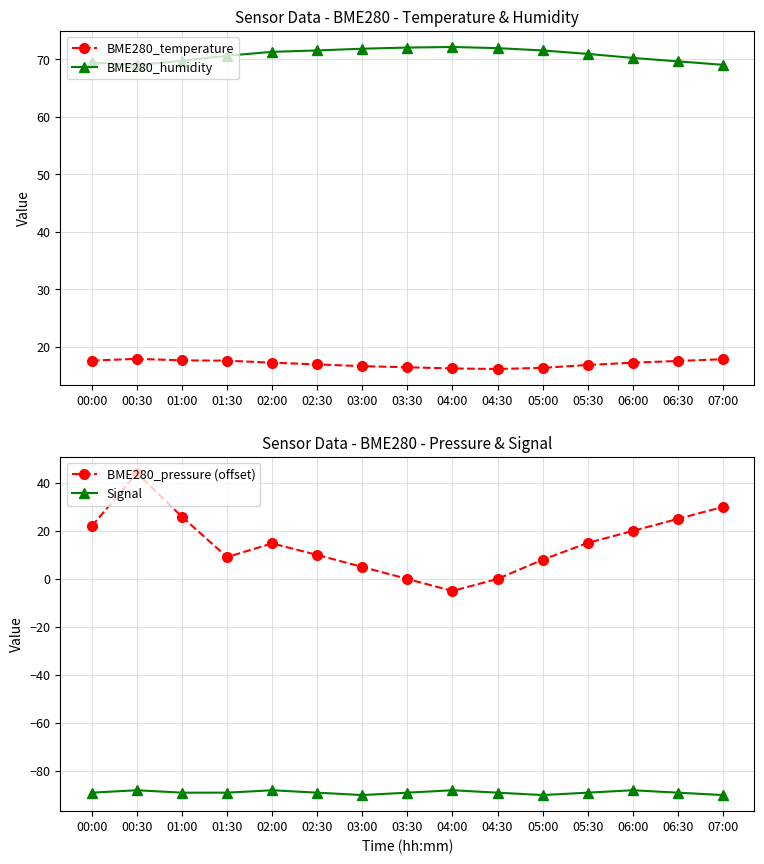

Which label corresponds to the smallest value in the chart?

03:00